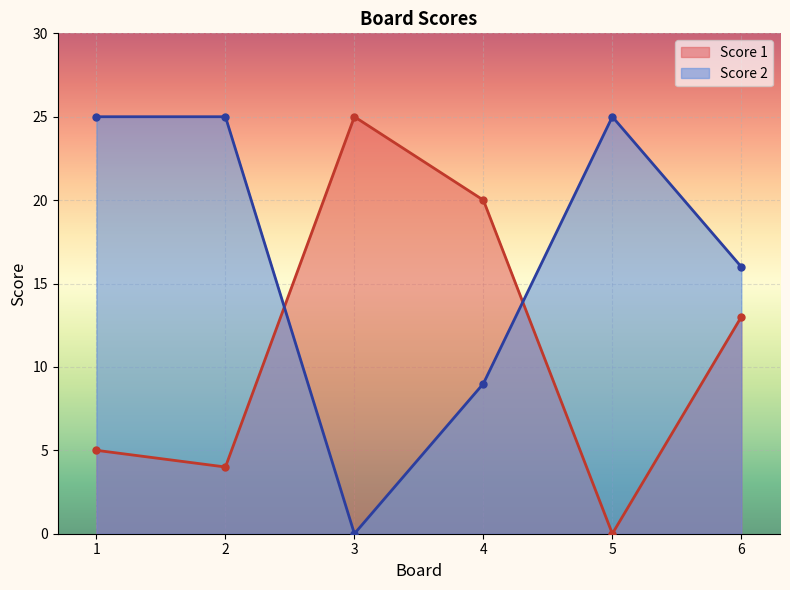

Reading left to right, extract all data points from this chart.

Score 1: 1=5	2=4	3=25	4=20	5=0	6=13
Score 2: 1=25	2=25	3=0	4=9	5=25	6=16